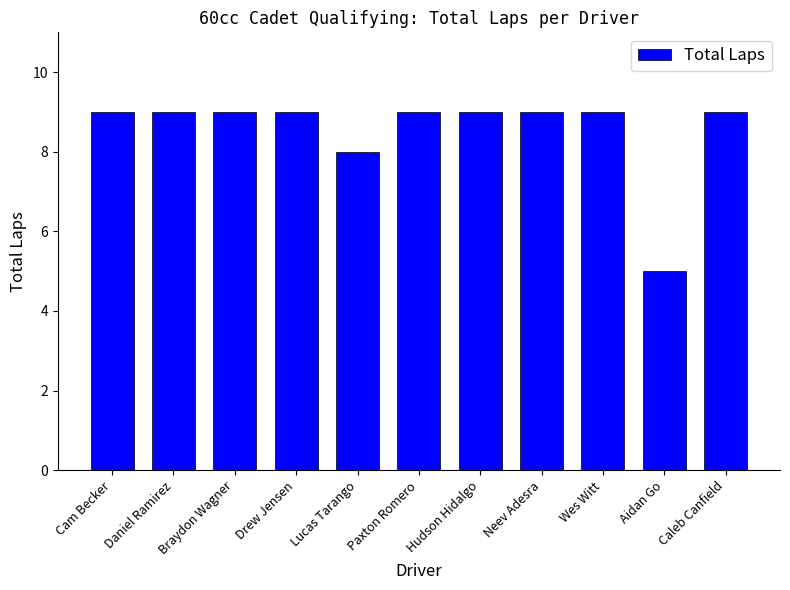

Reading left to right, extract all data points from this chart.

9	9	9	9	8	9	9	9	9	5	9